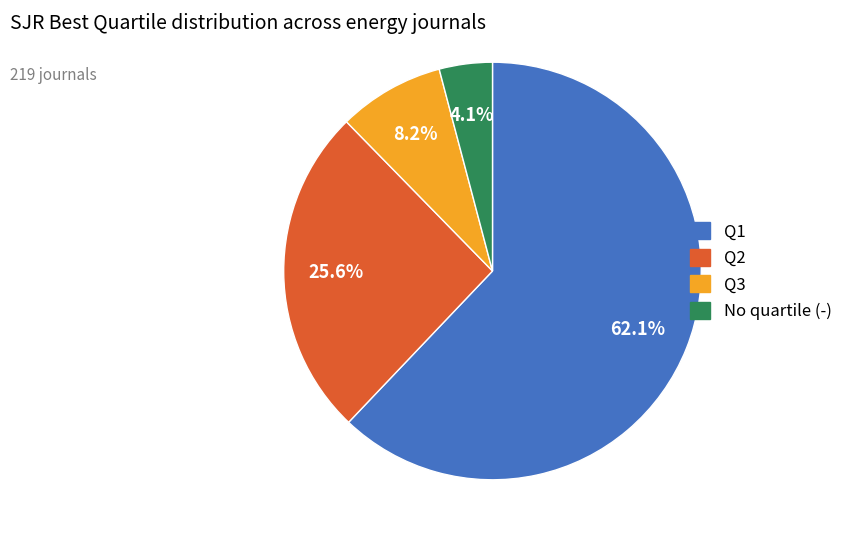

Is there a majority slice in this chart?

Yes